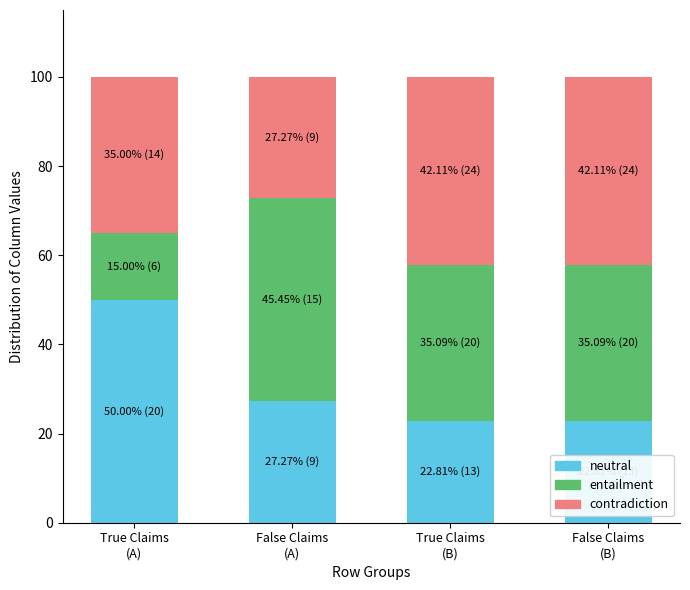

Reading left to right, what are the values for neutral?

50.0	27.3	22.8	22.8